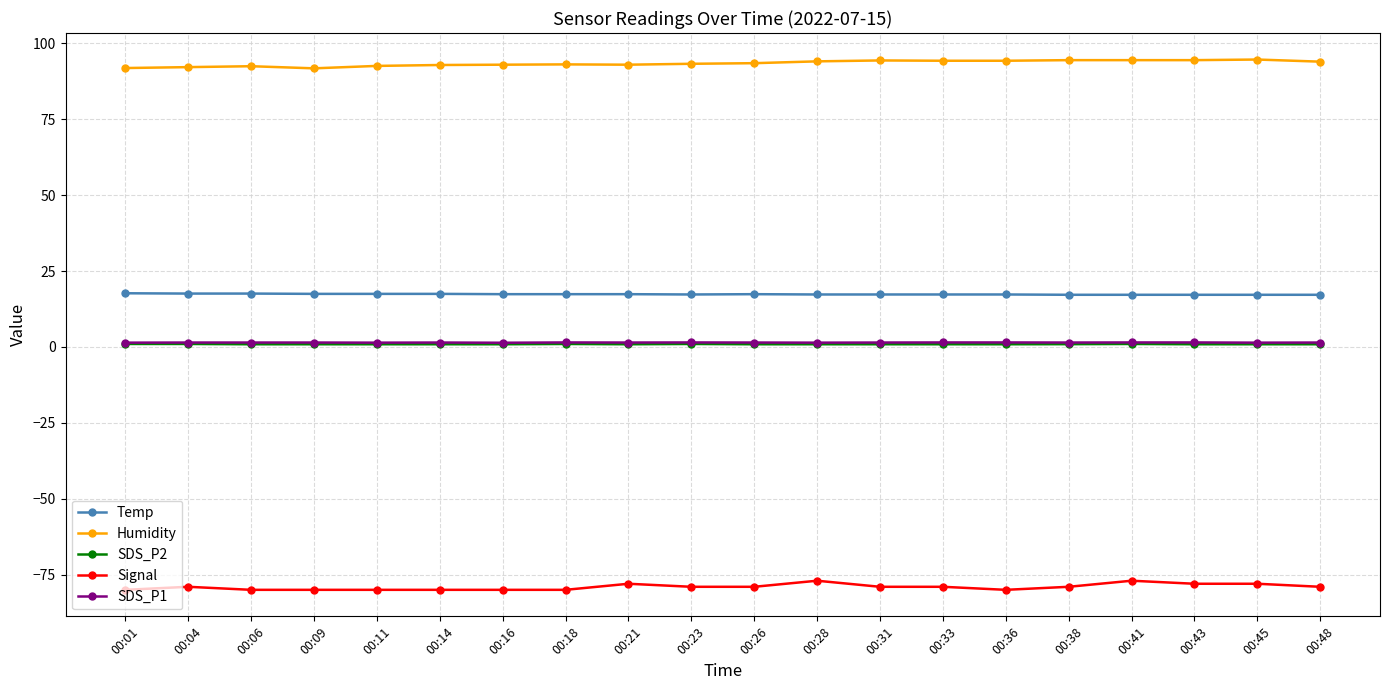

Which series has the largest total across all categories?

Humidity